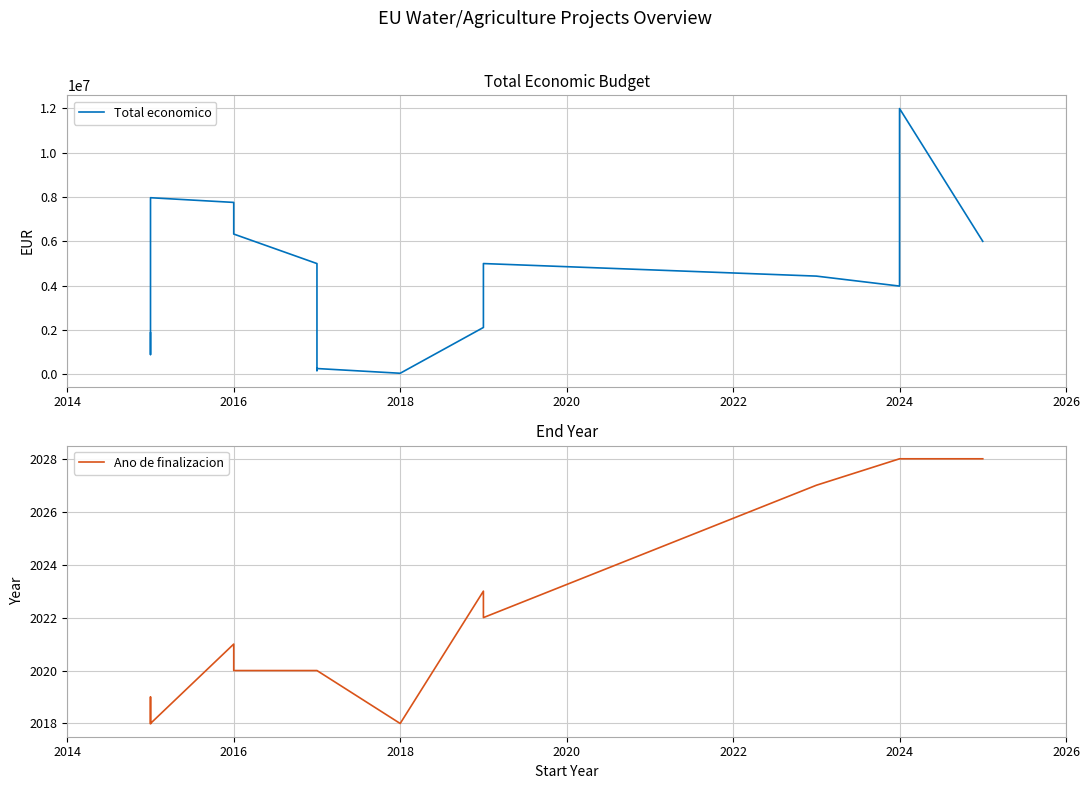

In Ano de finalizacion, how many points are lower than both neighbors (excluding endpoints)?

2